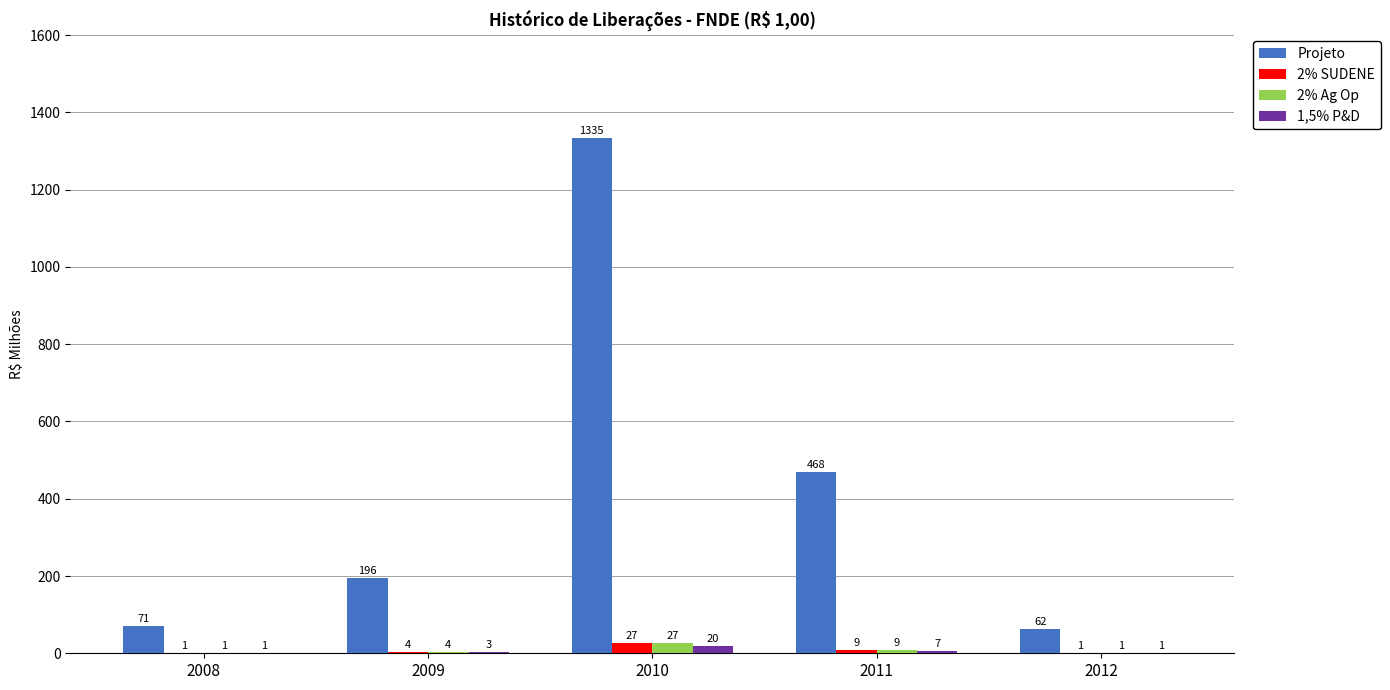

Between 2009 and 2010, which series saw the biggest shift?

Projeto